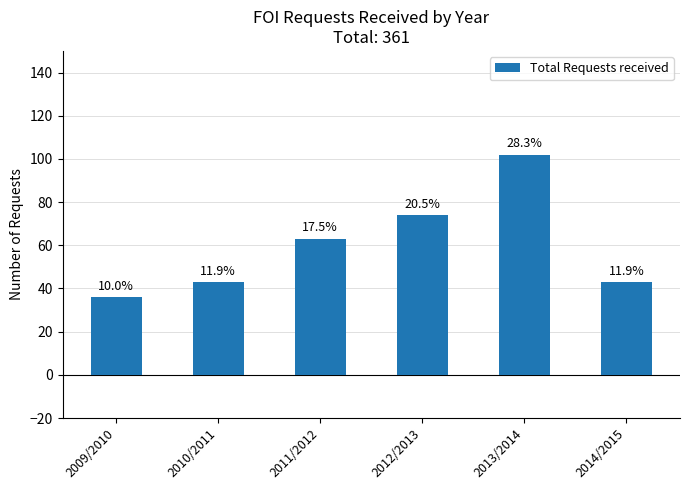

What is the difference between the values at 2010/2011 and 2012/2013?

31